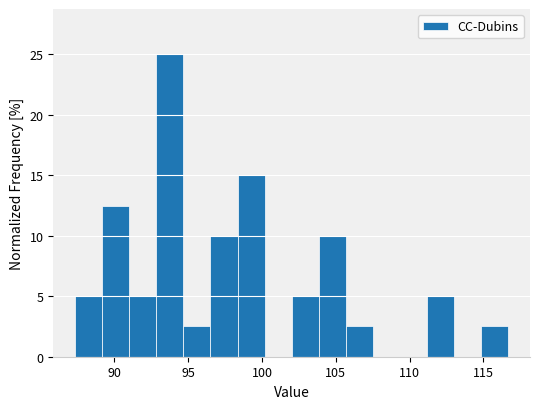

Read against the x-axis, roughly where is the centre of the tallest bar?

94.0